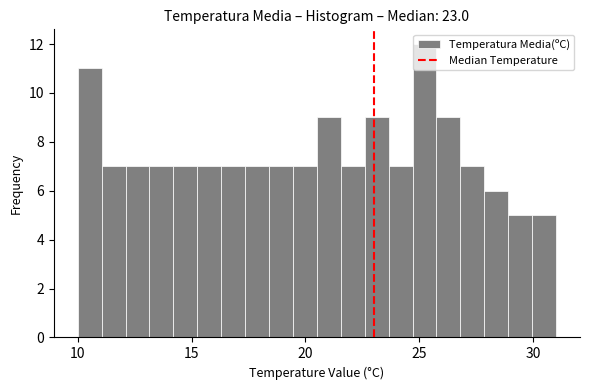

Around what value on the x-axis is the tallest bar? Give the approximate position of its centre, as read against the axis.

25.0